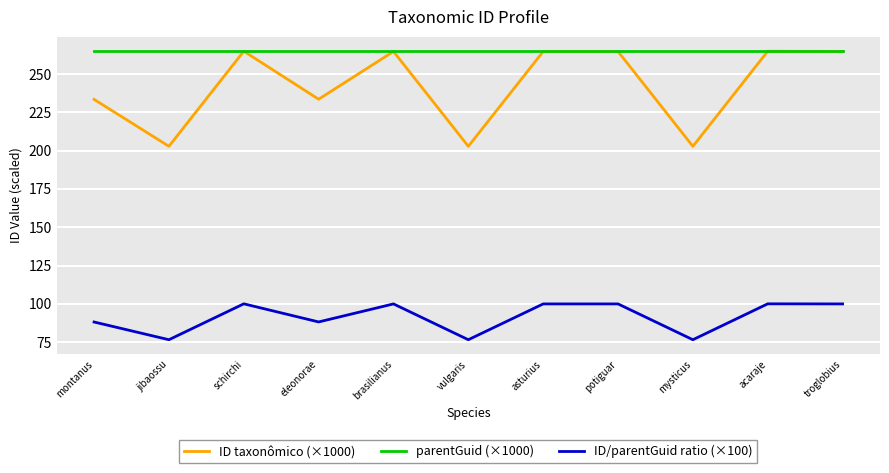

Rank the series at jibaossu from highest to lowest value.

parentGuid (×1000), ID taxonômico (×1000), ID/parentGuid ratio (×100)